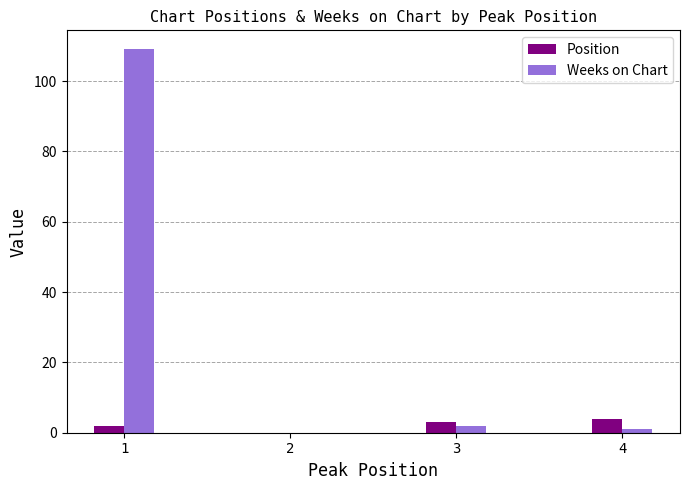

Does the chart contain any negative values?

No